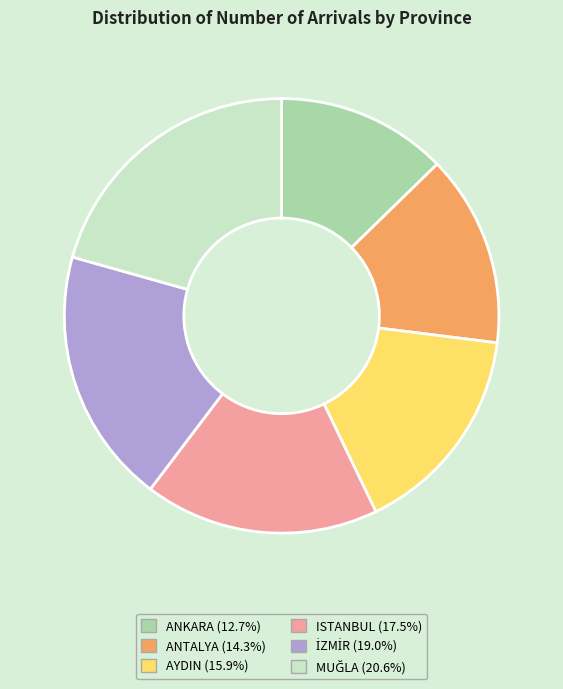

Which has a higher value, ISTANBUL or ANKARA?

ISTANBUL